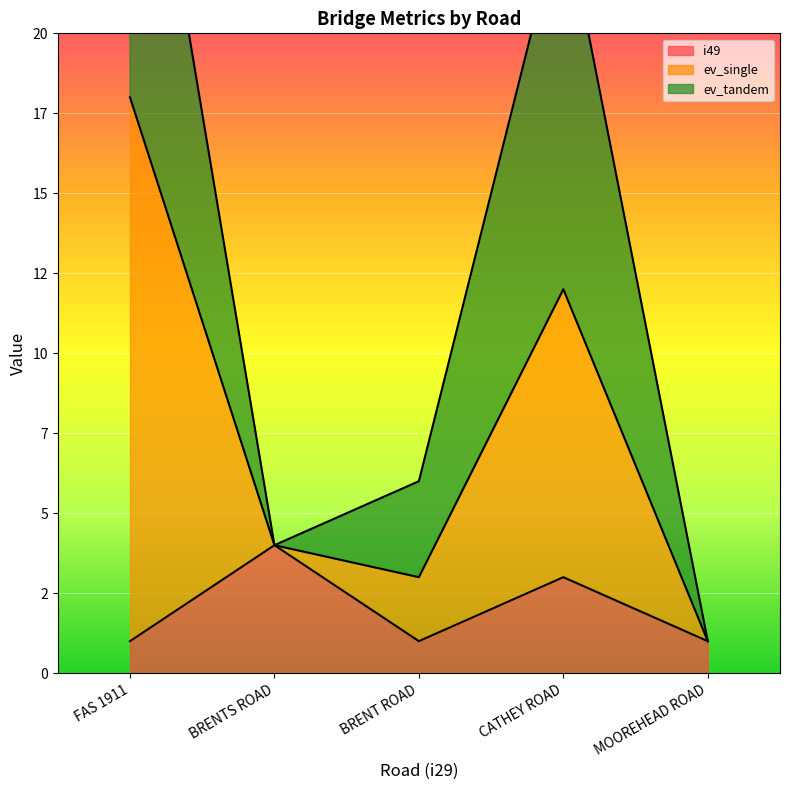

At which category does ev_single reach its first local peak?

CATHEY ROAD